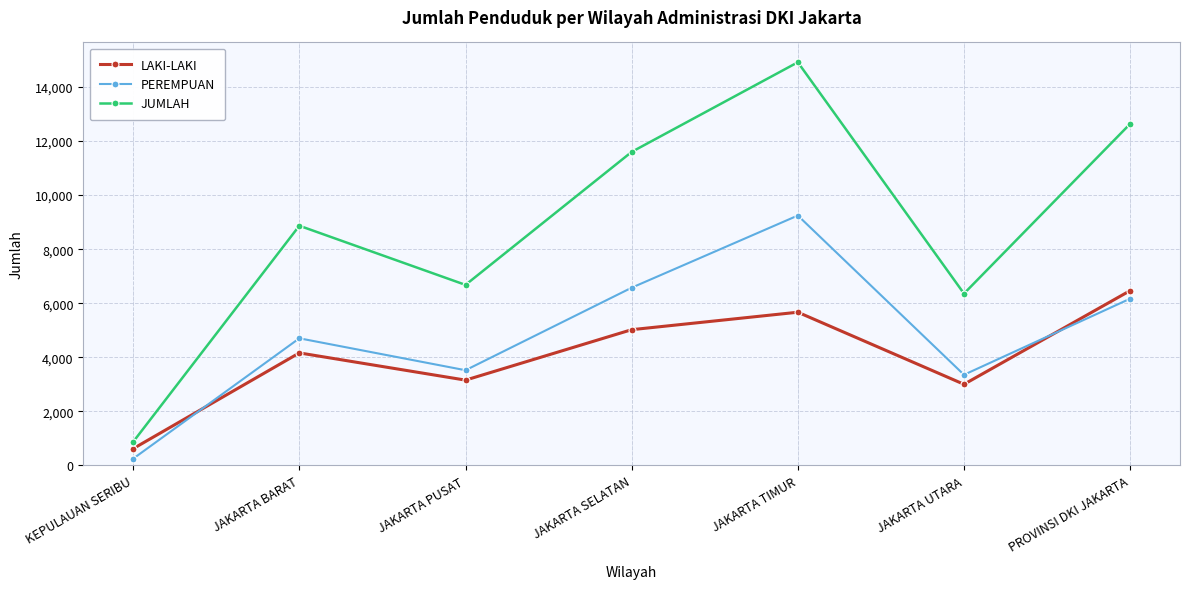

What is the value of the PEREMPUAN point at the 7th from the left?

6170